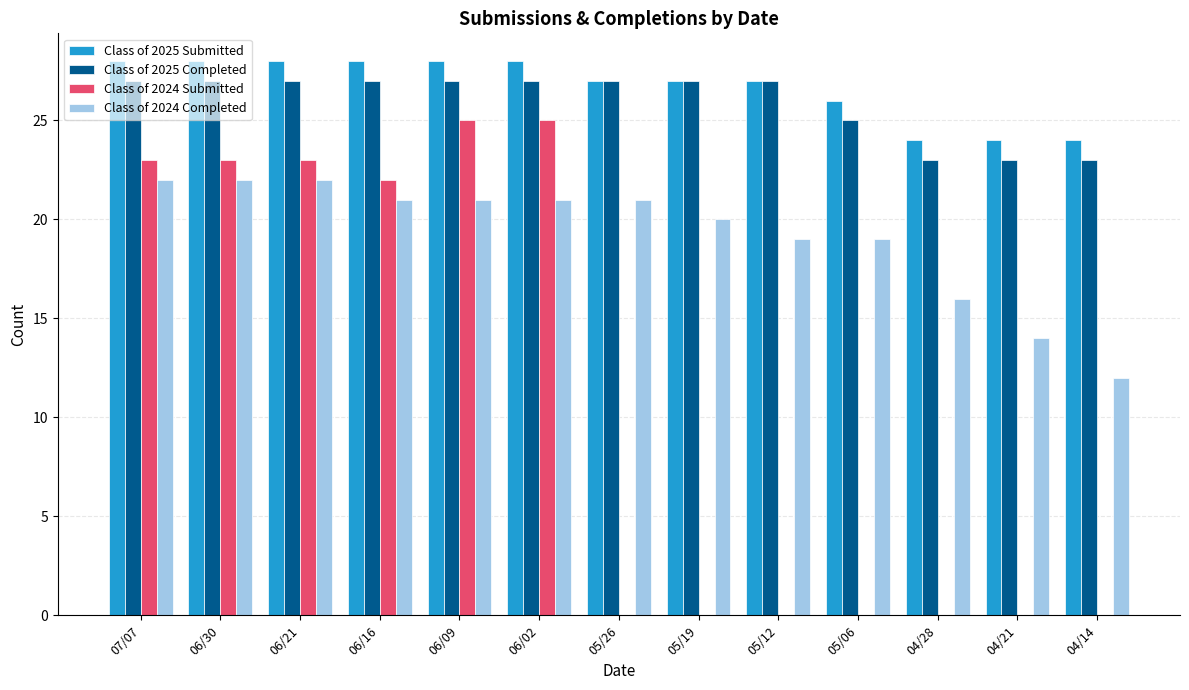

Which series changed the most between 06/21 and 05/26?

Class of 2024 Submitted